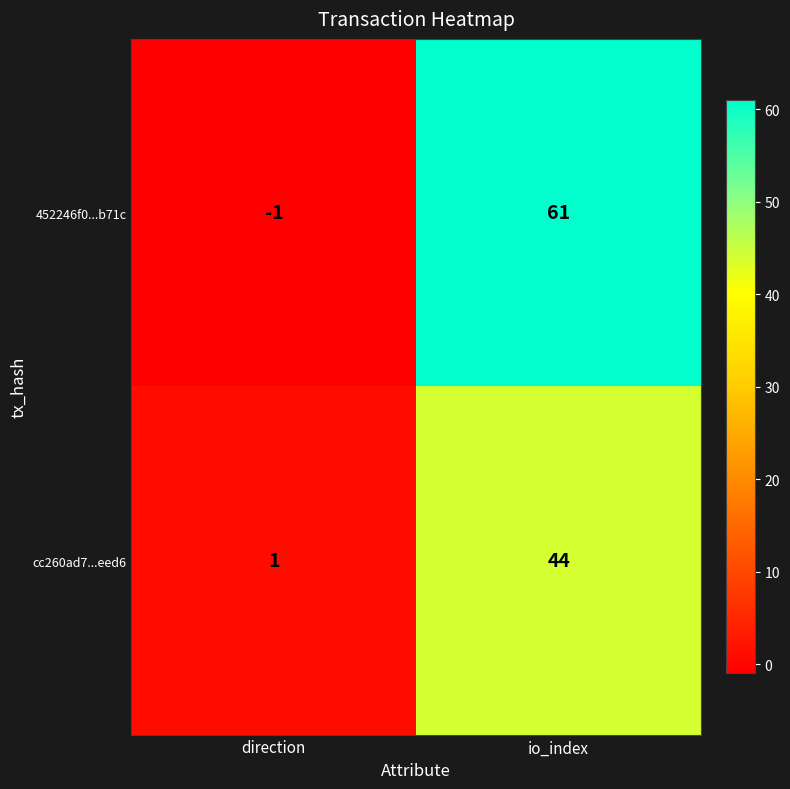

Reading left to right, list all the values displayed in this chart.

452246f0...b71c: -1	61
cc260ad7...eed6: 1	44